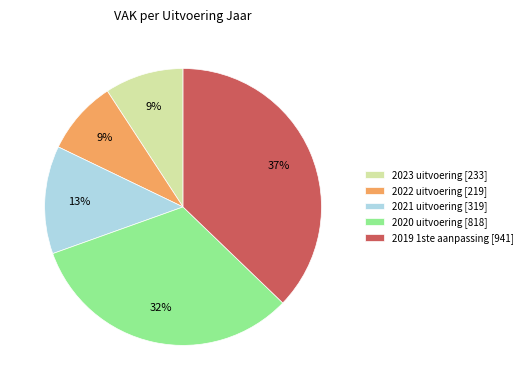

To the nearest percent, what portion does 2019 1ste aanpassing [941] represent?

37%